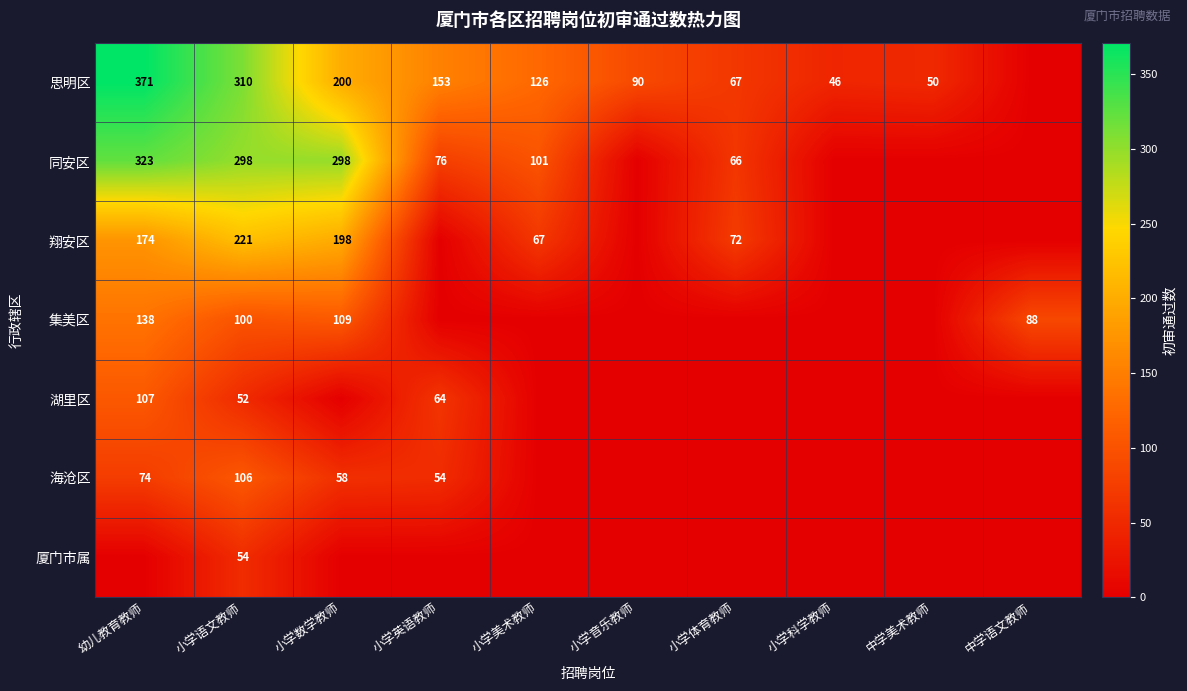

What is the total value across all series at 小学语文教师?

1141